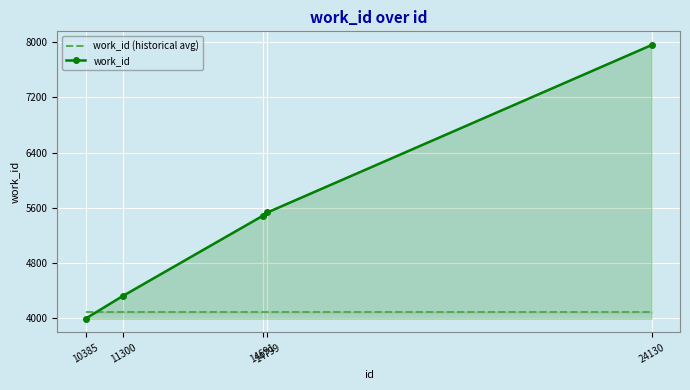

What is the difference between the highest and lowest values at 14691?

1390.9